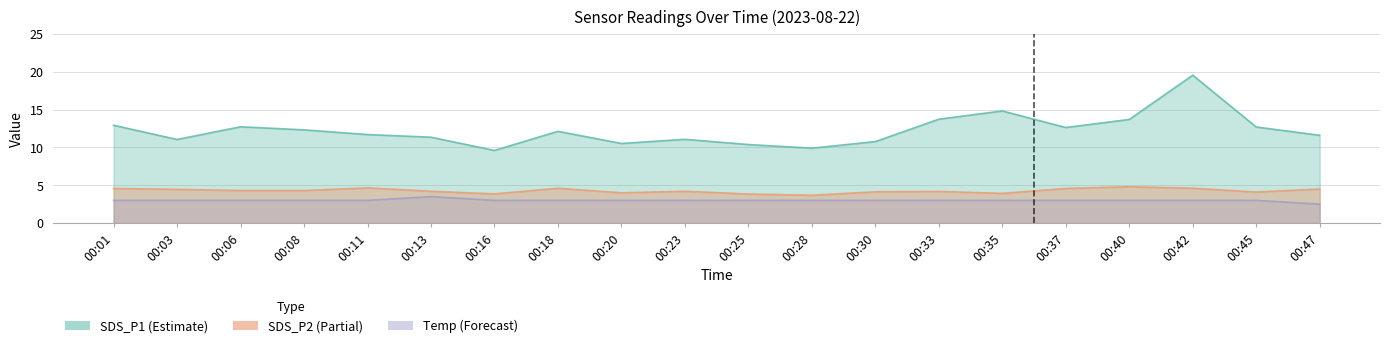

Rank the series at 00:16 from highest to lowest value.

SDS_P1, SDS_P2, Temp